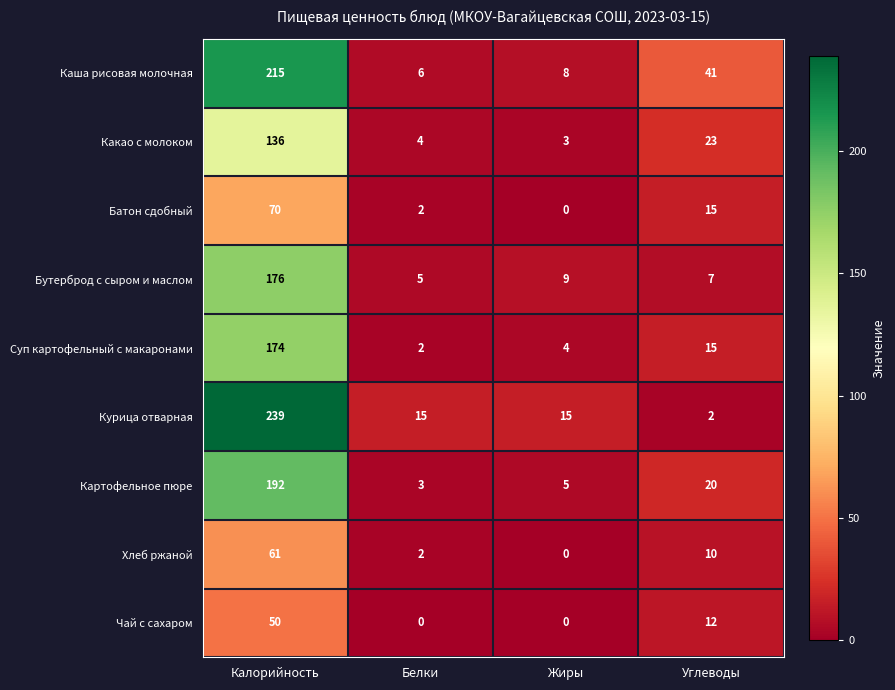

At how many categories does at least one series exceed 77?

1